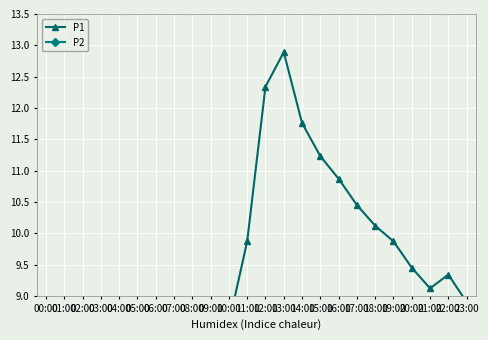

What are all the series names shown in the legend?

P1, P2